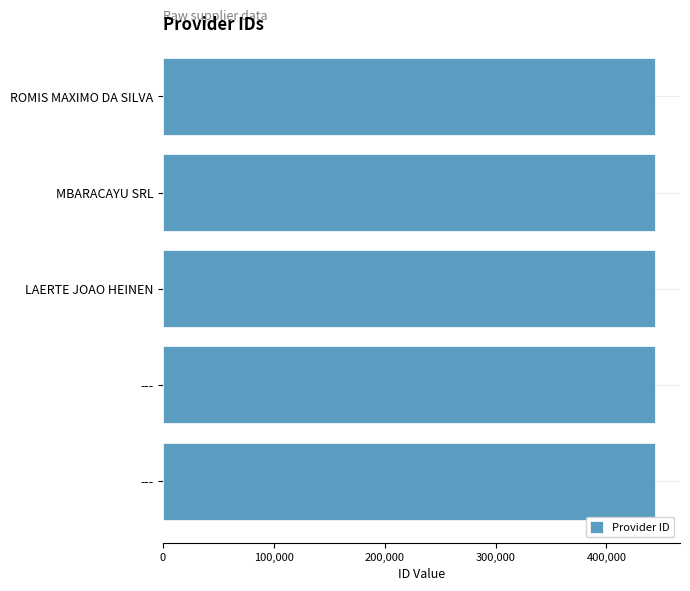

How many bars are there in total?

5